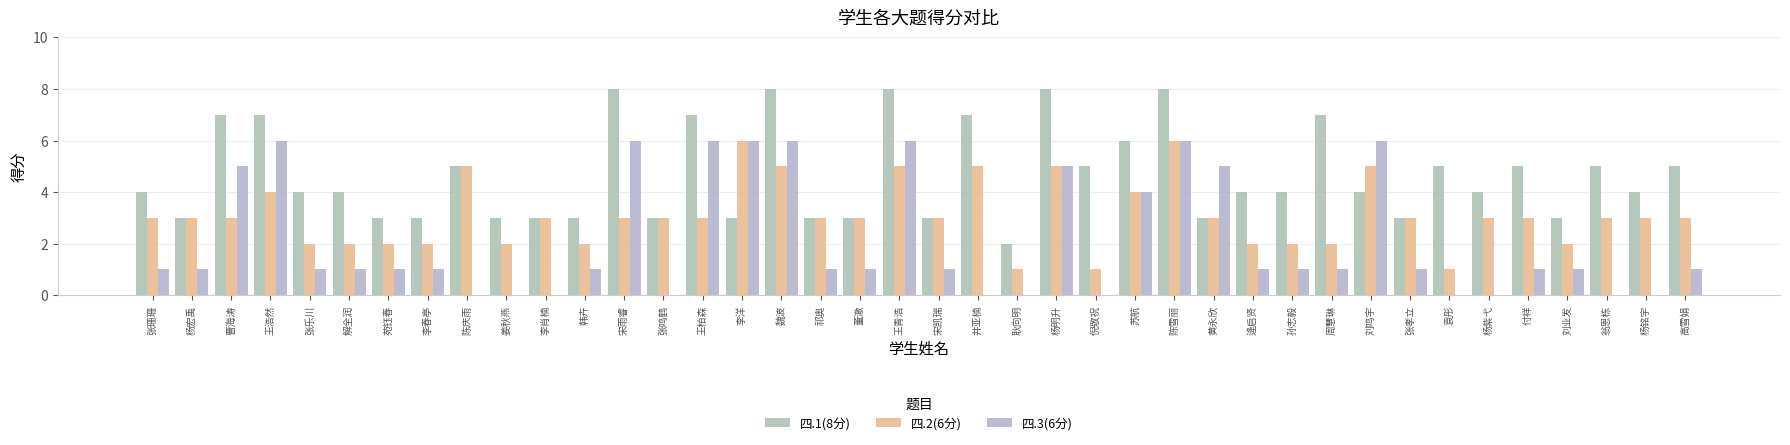

Reading left to right, transcribe all the data shown in this chart.

四.1(8分): 4	3	7	7	4	4	3	3	5	3	3	3	8	3	7	3	8	3	3	8	3	7	2	8	5	6	8	3	4	4	7	4	3	5	4	5	3	5	4	5
四.2(6分): 3	3	3	4	2	2	2	2	5	2	3	2	3	3	3	6	5	3	3	5	3	5	1	5	1	4	6	3	2	2	2	5	3	1	3	3	2	3	3	3
四.3(6分): 1	1	5	6	1	1	1	1	0	0	0	1	6	0	6	6	6	1	1	6	1	0	0	5	0	4	6	5	1	1	1	6	1	0	0	1	1	0	0	1